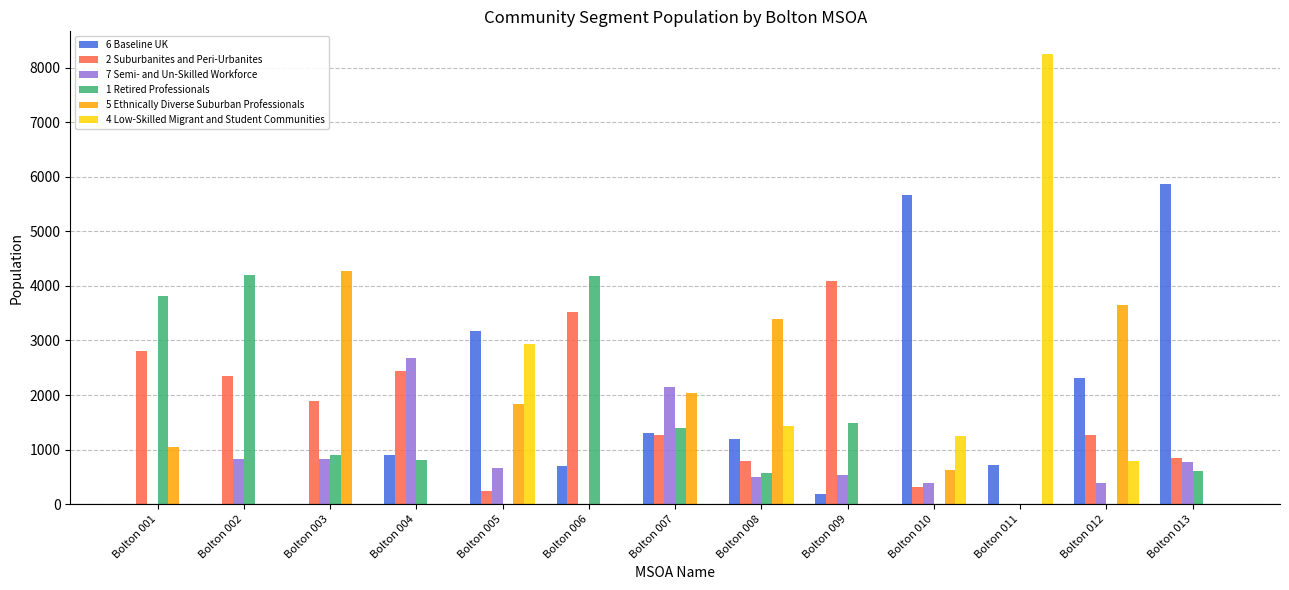

The value of 6 Baseline UK at Bolton 013 is 3442. True or false?

False